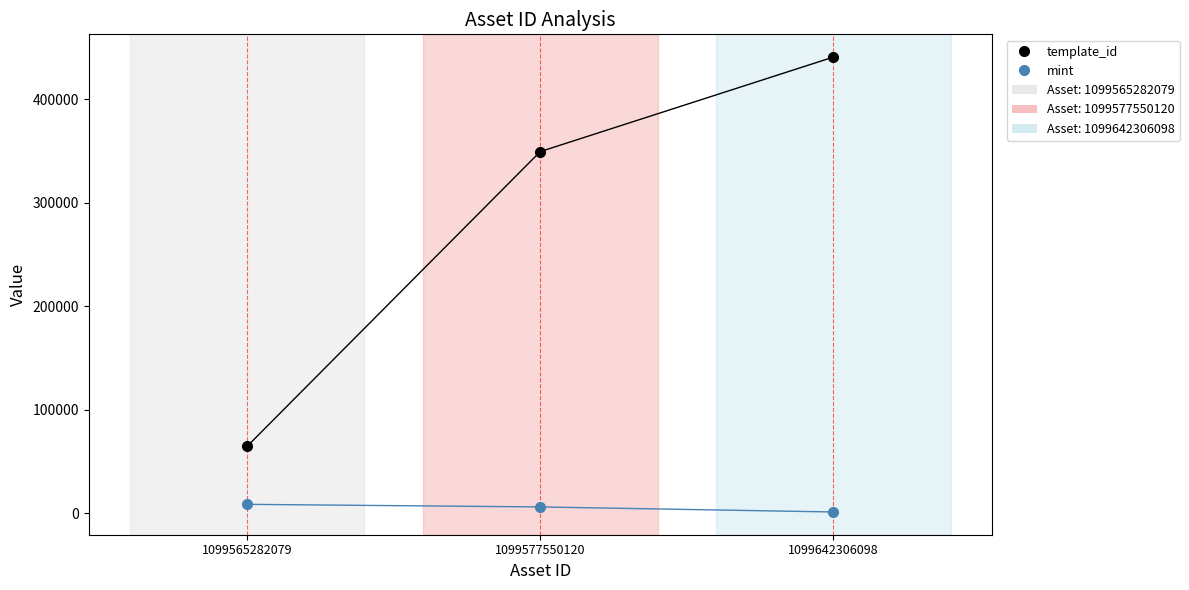

At how many categories does at least one series exceed 306811?

2